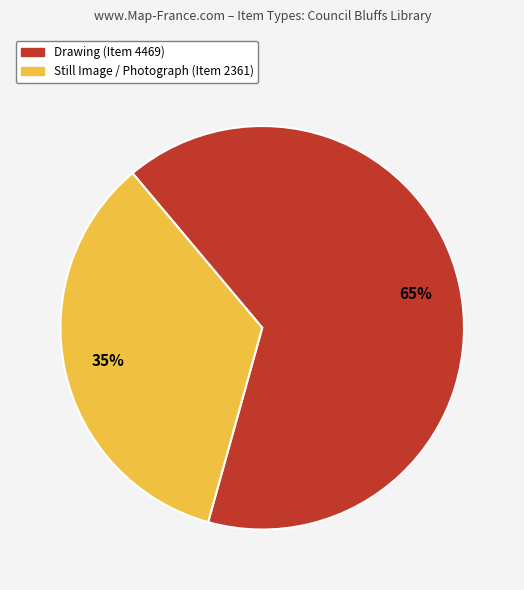

To the nearest percent, what is the average slice percentage?

50%